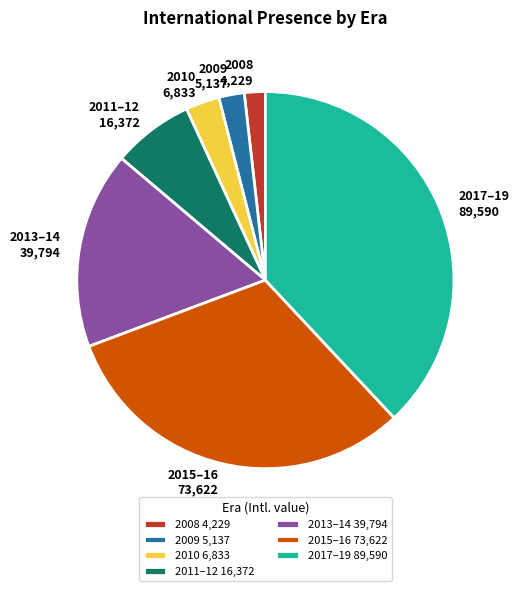

Does 2011–12 16,372 represent more than half of the total?

No